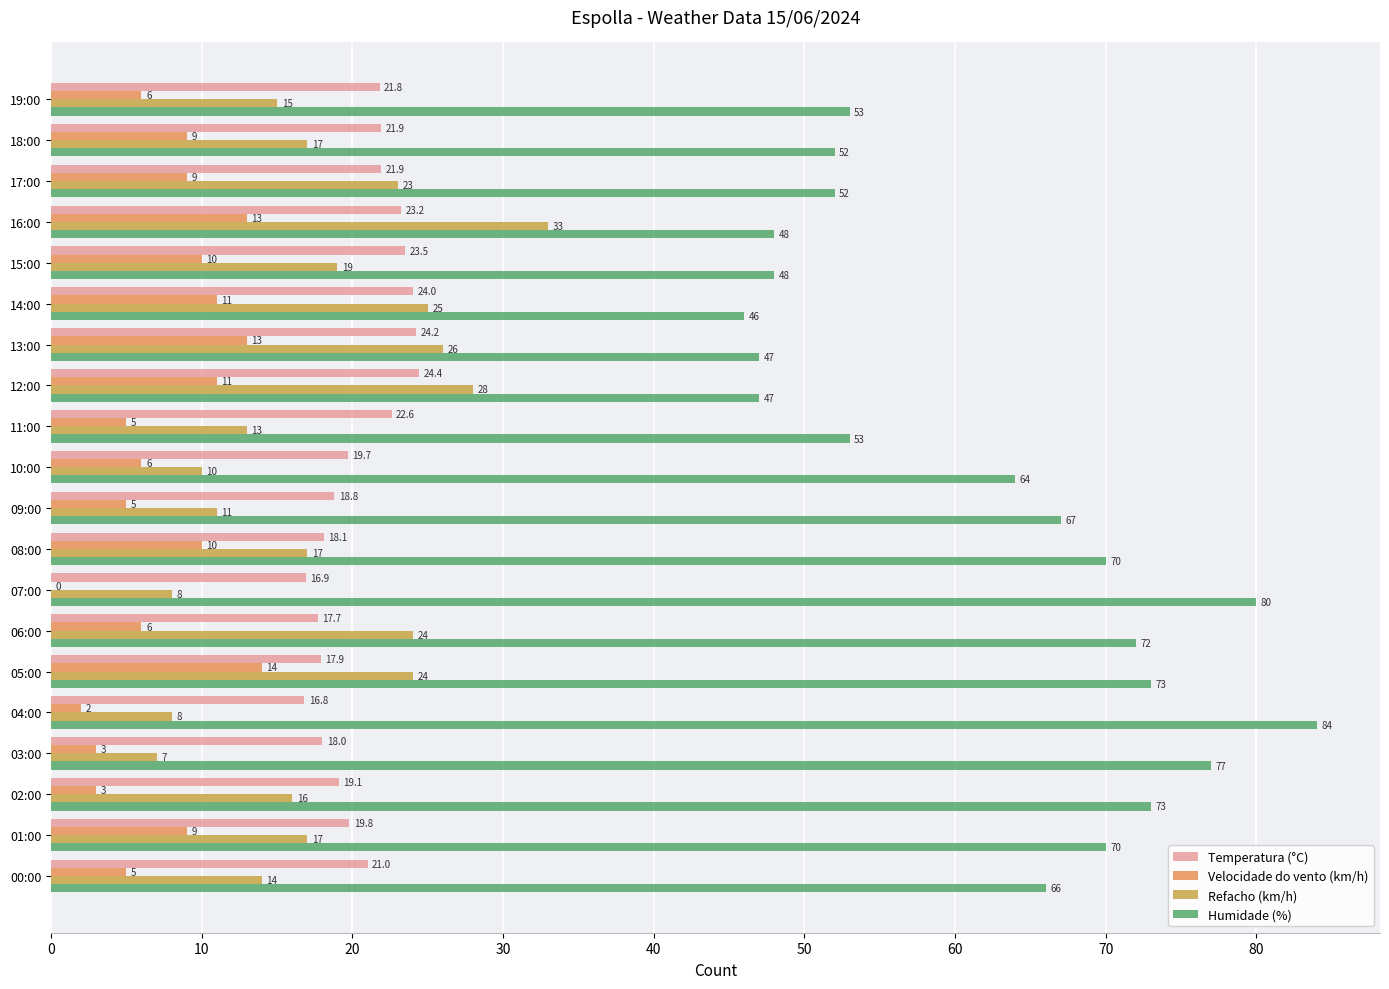

What is the maximum value shown in the chart?

84.0